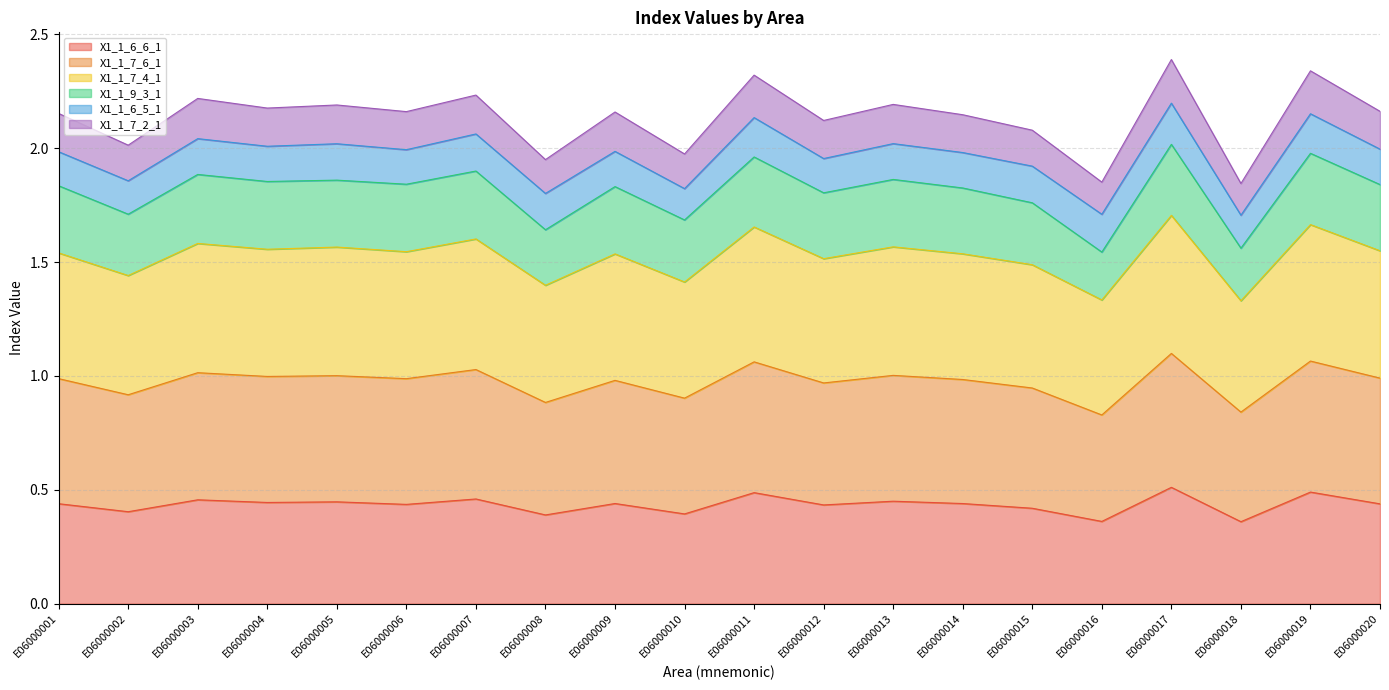

At which label does X1_1_7_4_1 reach its minimum?

E06000018